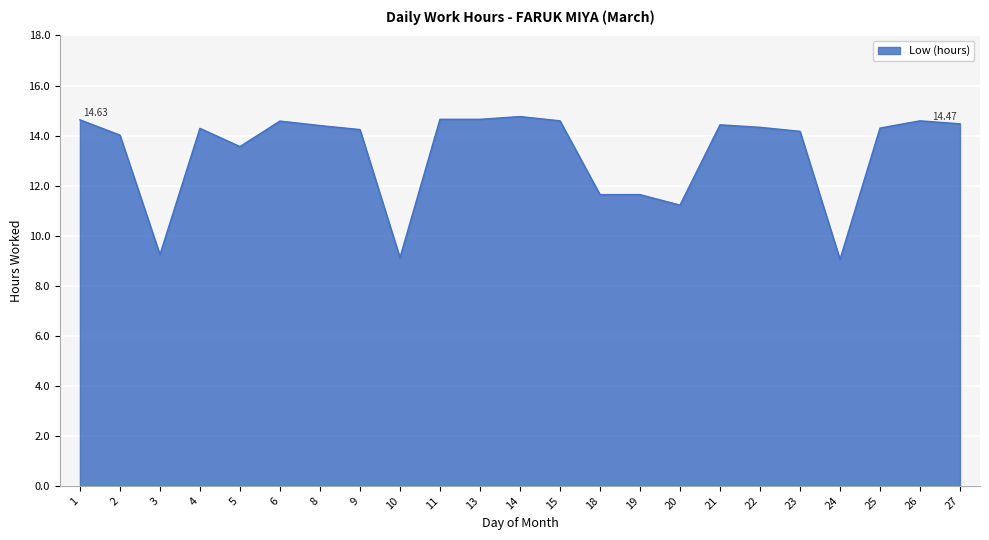

How many lines are shown in the chart?

1